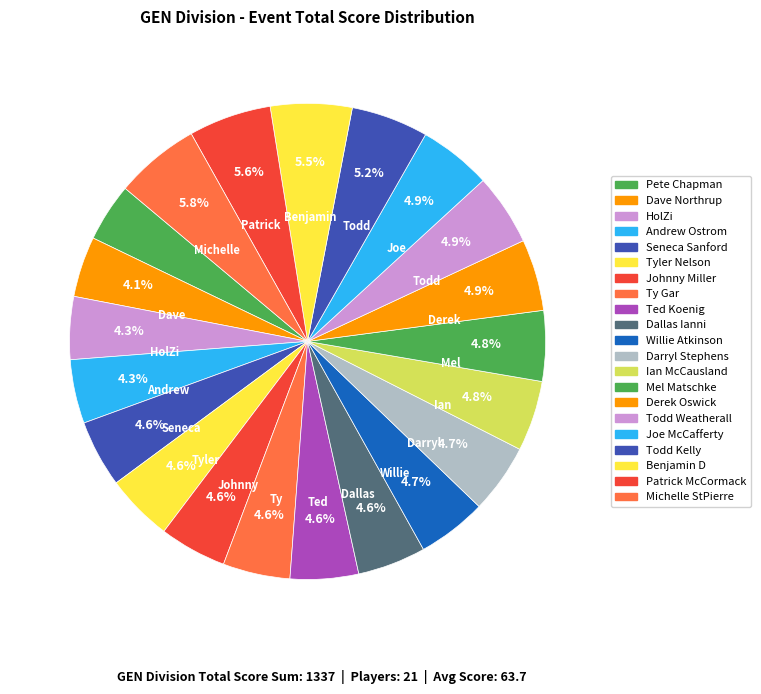

How much of the chart is everything except Mel Matschke?

95.2%